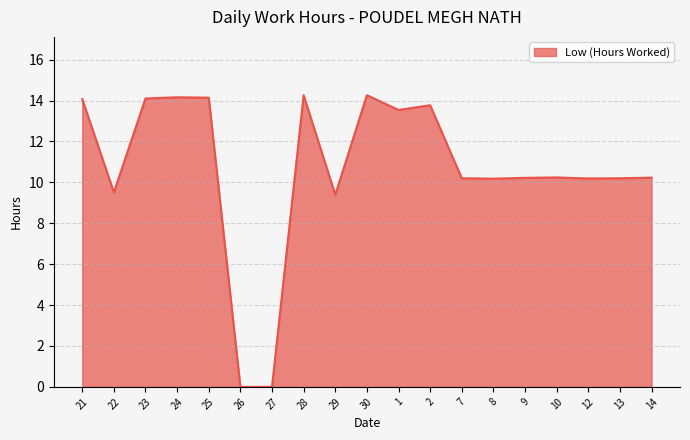

What position from the left is 30?

10